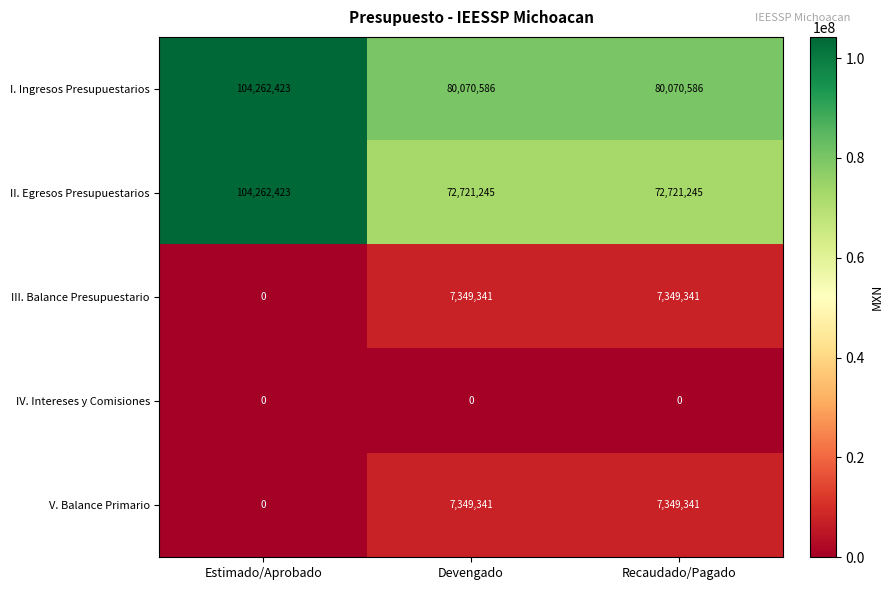

What is the total value across all series at Devengado?

167490513